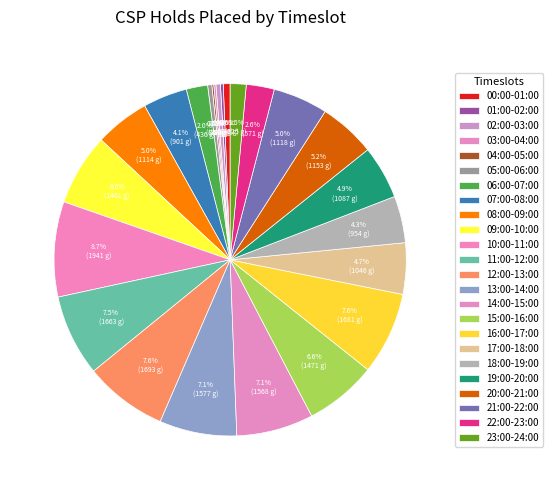

Which category has the smallest portion of the pie?

04:00-05:00